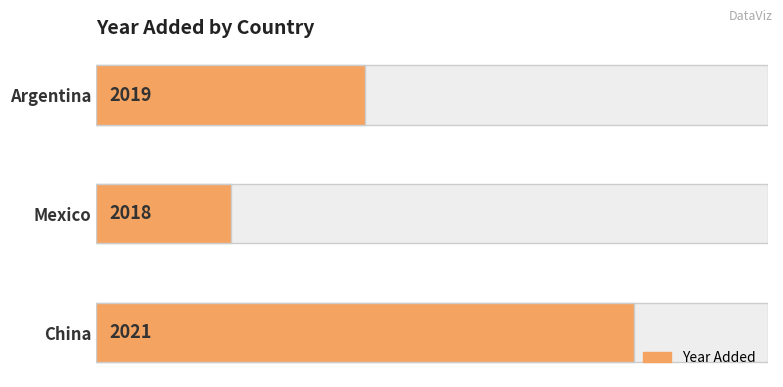

Reading left to right, extract all data points from this chart.

0.4	0.2	0.8